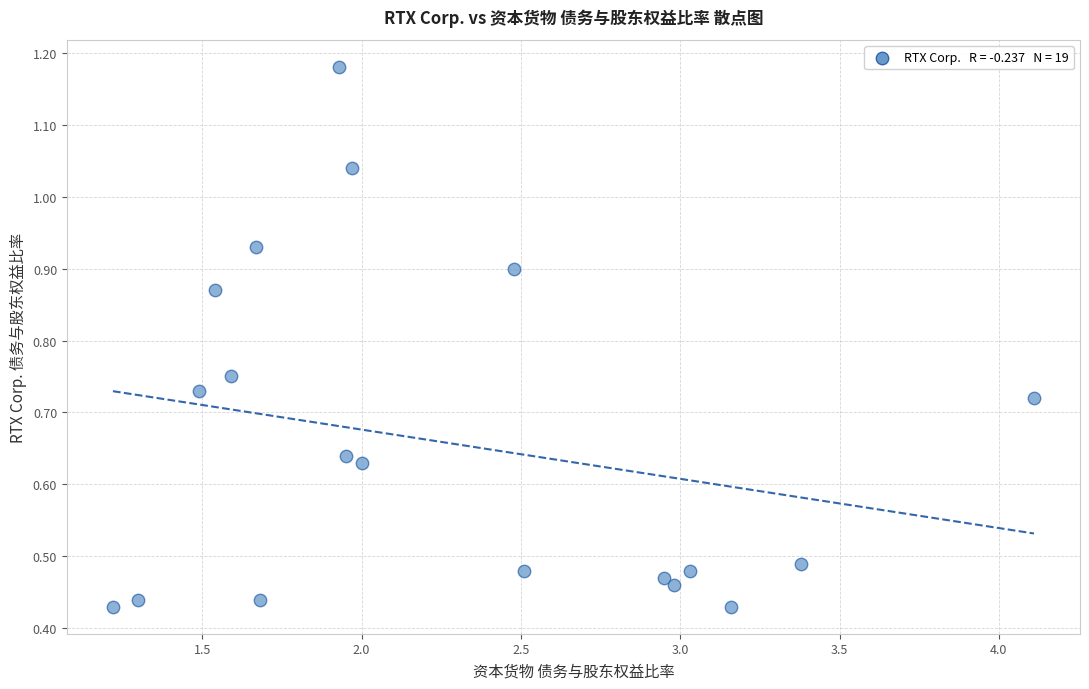

What is the range of X values (max minus min)?

2.9